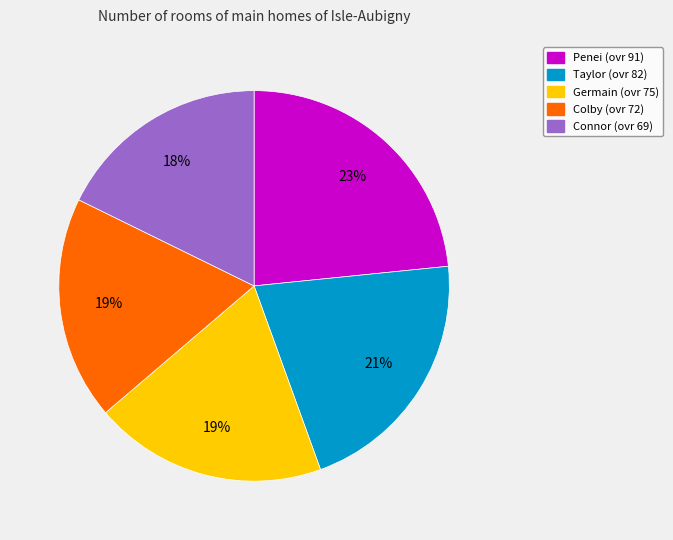

Count the number of slices in the pie.

5